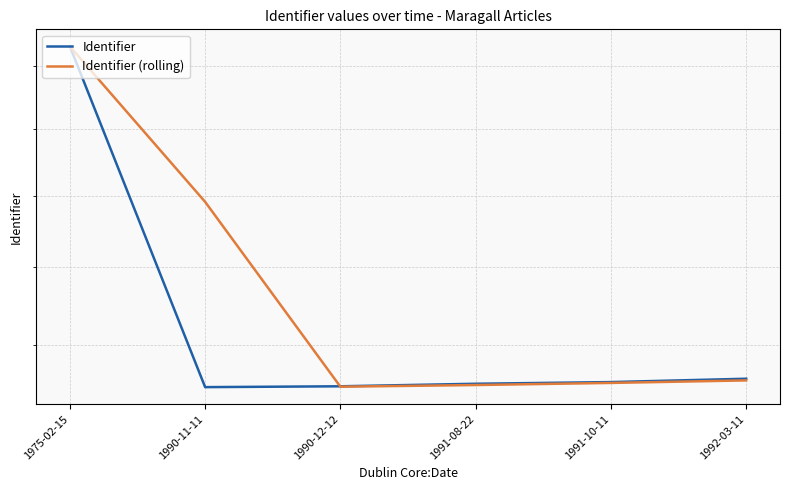

What is the label of the 5th point from the left?

1991-10-11